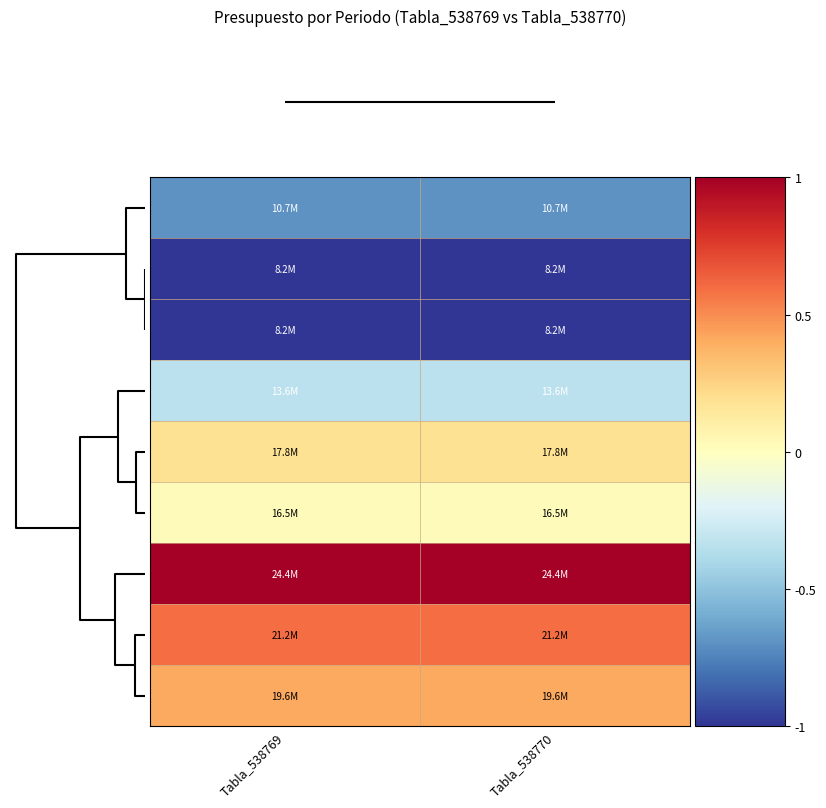

Rank the series by their maximum value, from highest to lowest.

2020-Q4, 2020-Q3, 2020-Q2, 2020-Q1, 2019-Q4, 2019-Q3, 2019-Q2, 2019-Q1, 2018